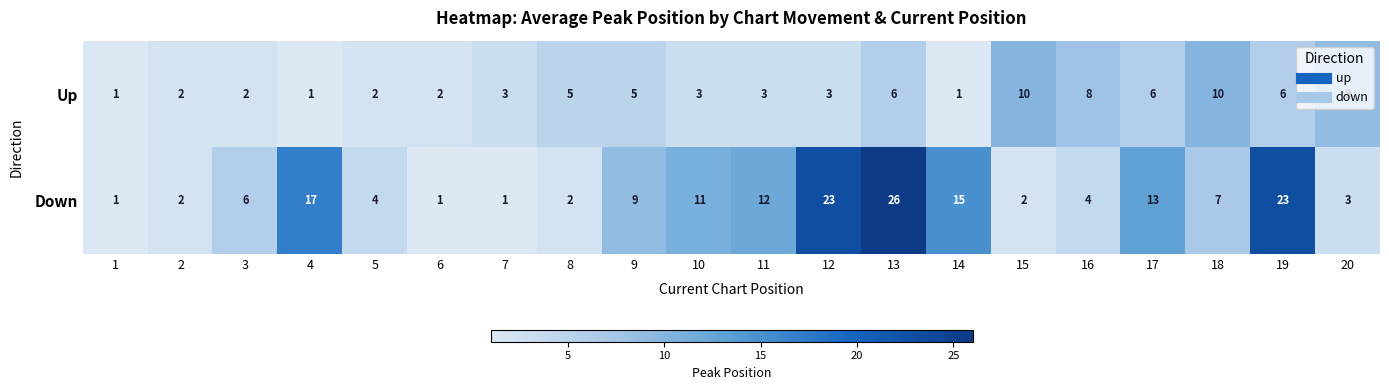

What is the total value across all series at 11?

15